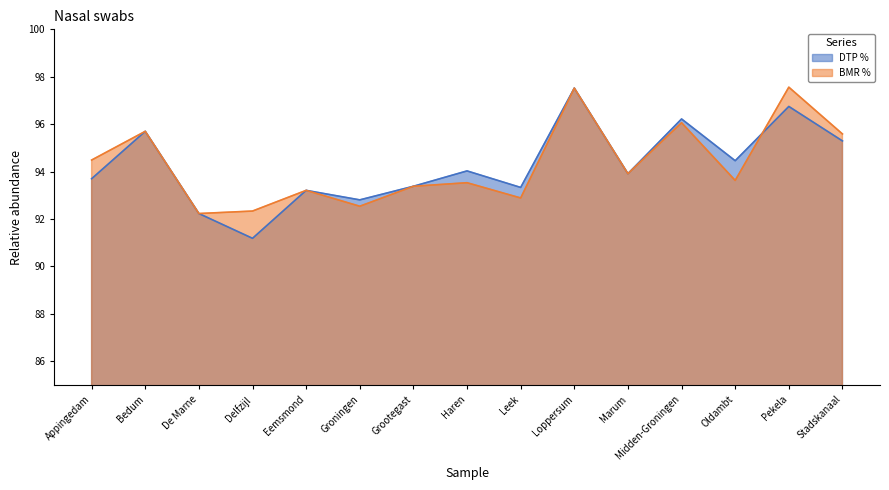

Where do BMR % and DTP % first cross each other?

Oldambt and Pekela